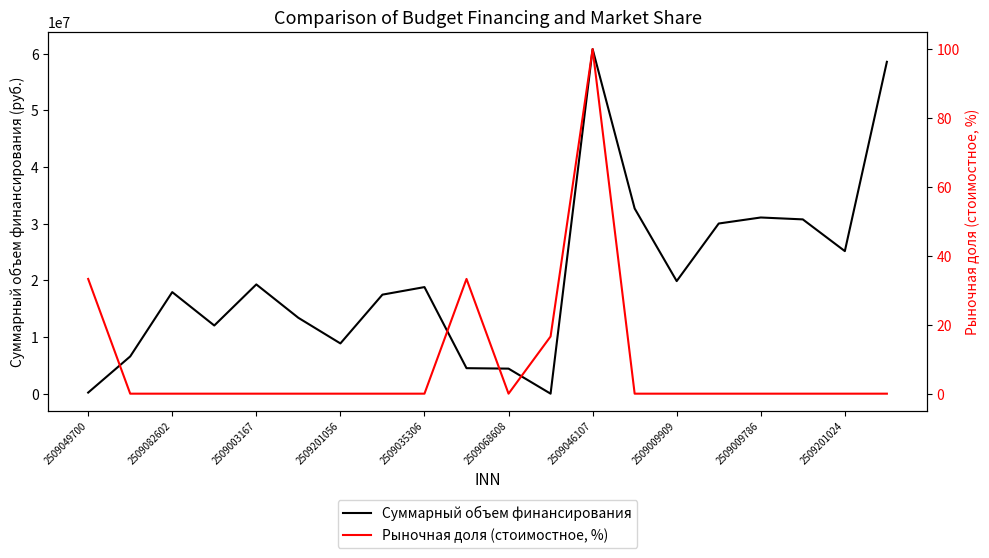

Rank the series by their maximum value, from lowest to highest.

Рыночная доля (стоимостное, %), Суммарный объем финансирования